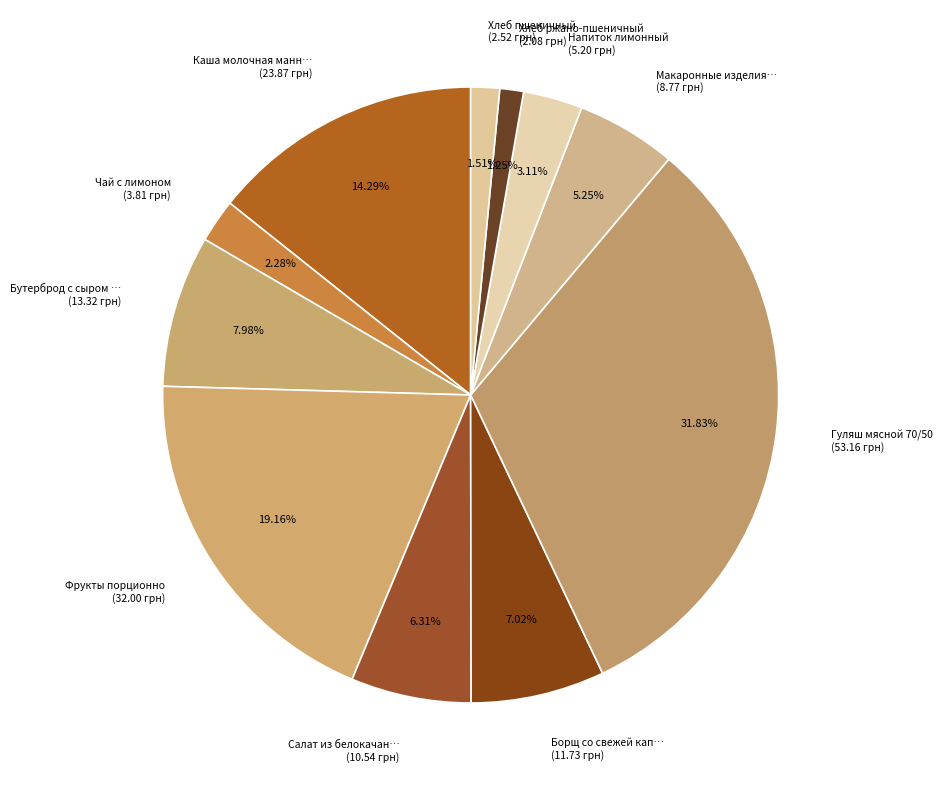

Count the number of slices in the pie.

11